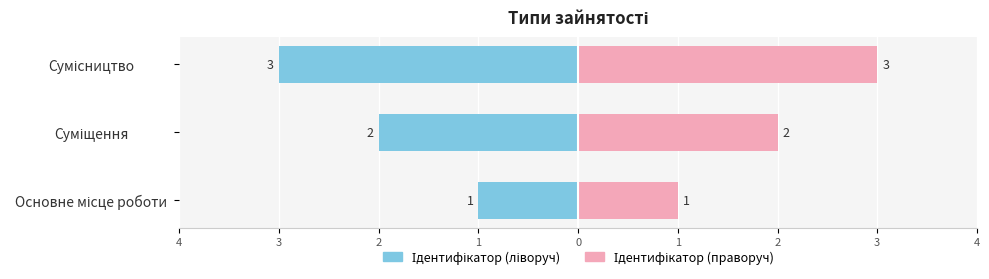

How many bars are there in total?

6